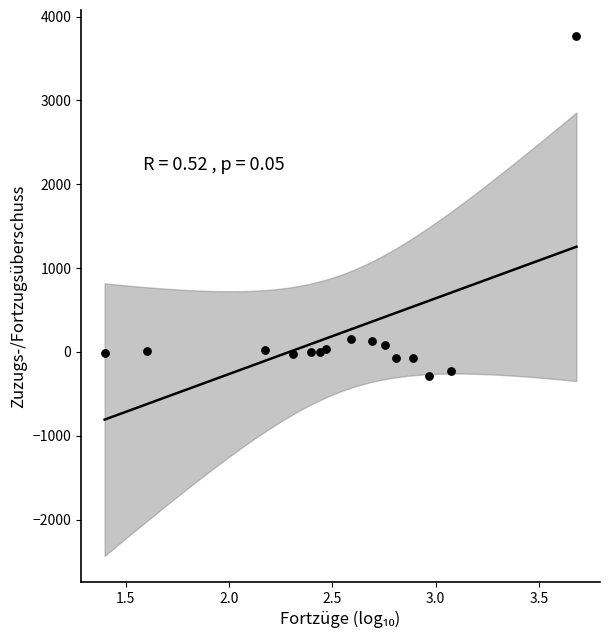

What is the range of Y values (max minus min)?

4061